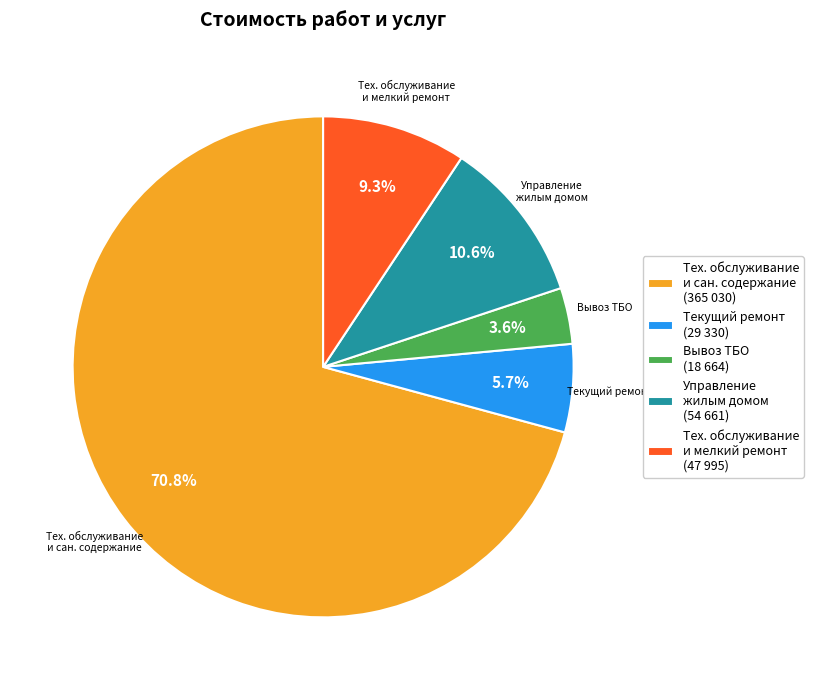

To the nearest percent, what is the difference between the largest and smallest slice percentages?

67%